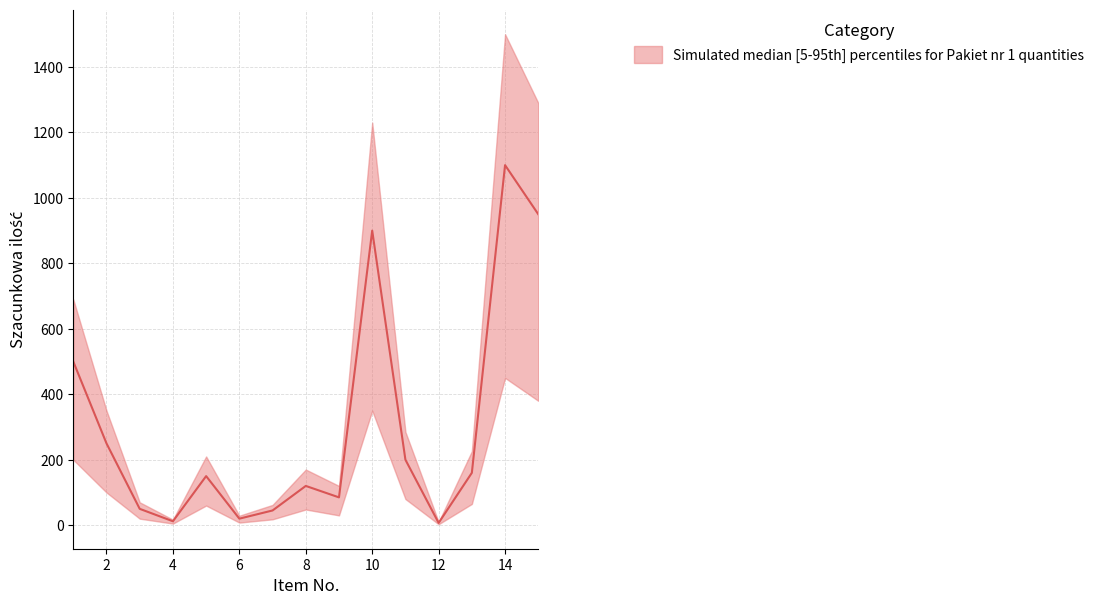

At which category does upper reach its first local valley?

4